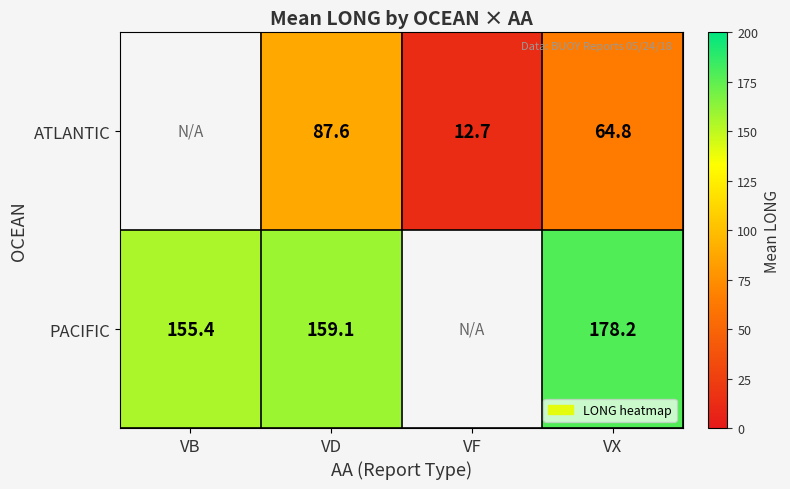

The value of PACIFIC at VD is 35.3. True or false?

False